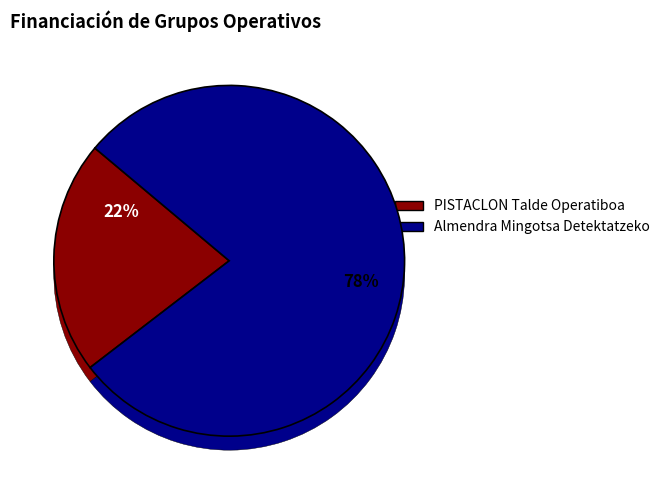

Rank the categories by value from lowest to highest.

PISTACLON Talde Operatiboa, Almendra Mingotsa Detektatzeko